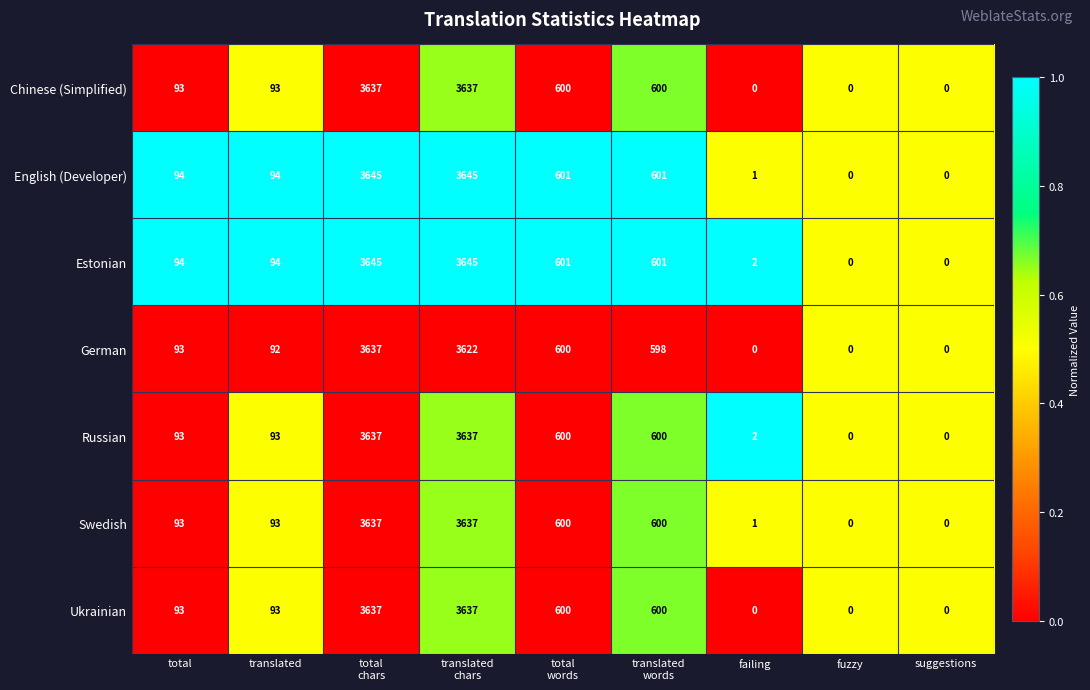

Which series changed the most between total
words and translated
words?

German